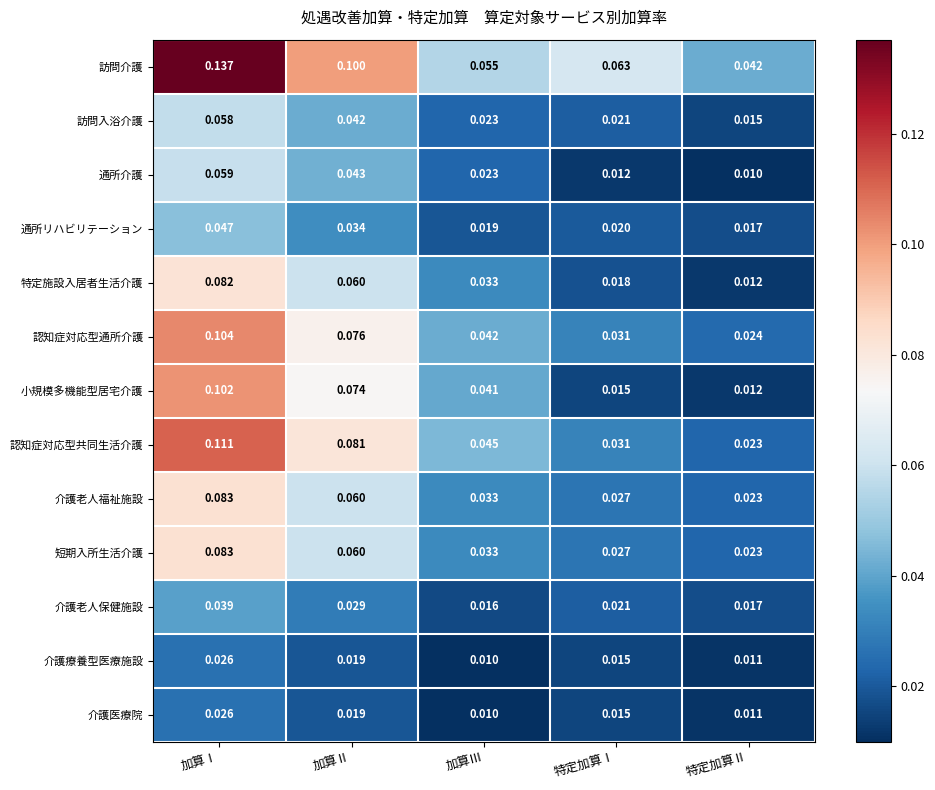

Where is 介護医療院 nearest to the value 0?

加算Ⅲ